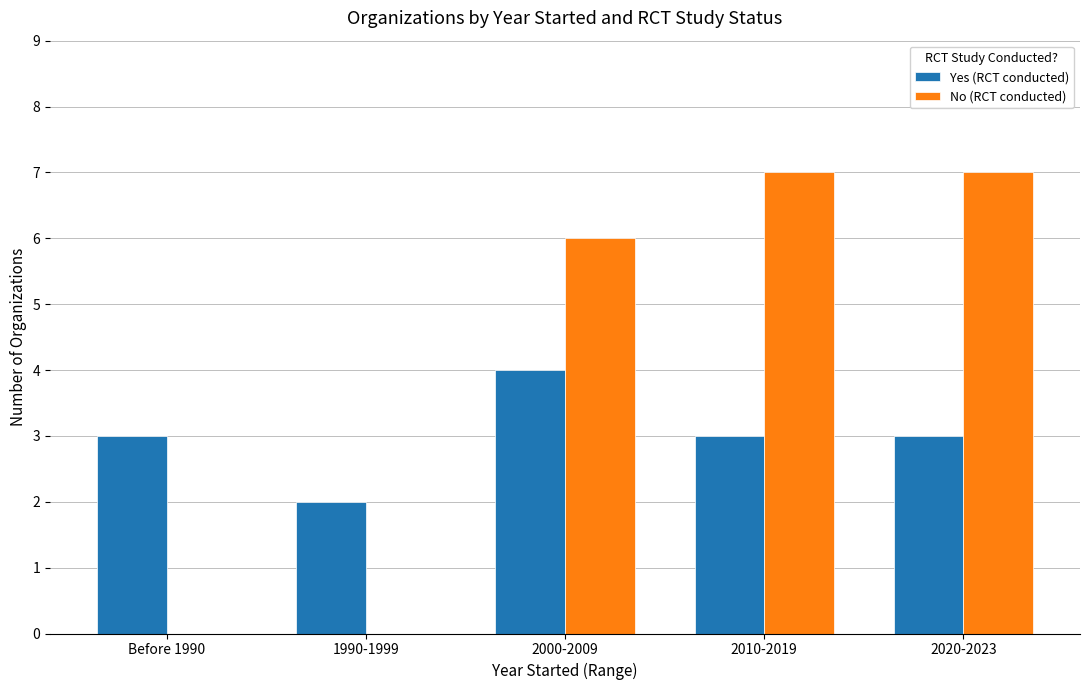

What value does the No (RCT conducted) series have at 2010-2019?

7